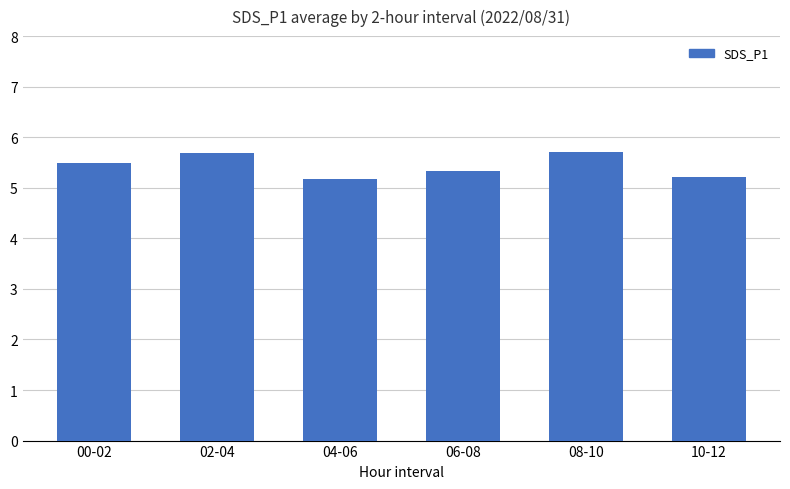

What is the value of the 4th bar from the left?

5.3